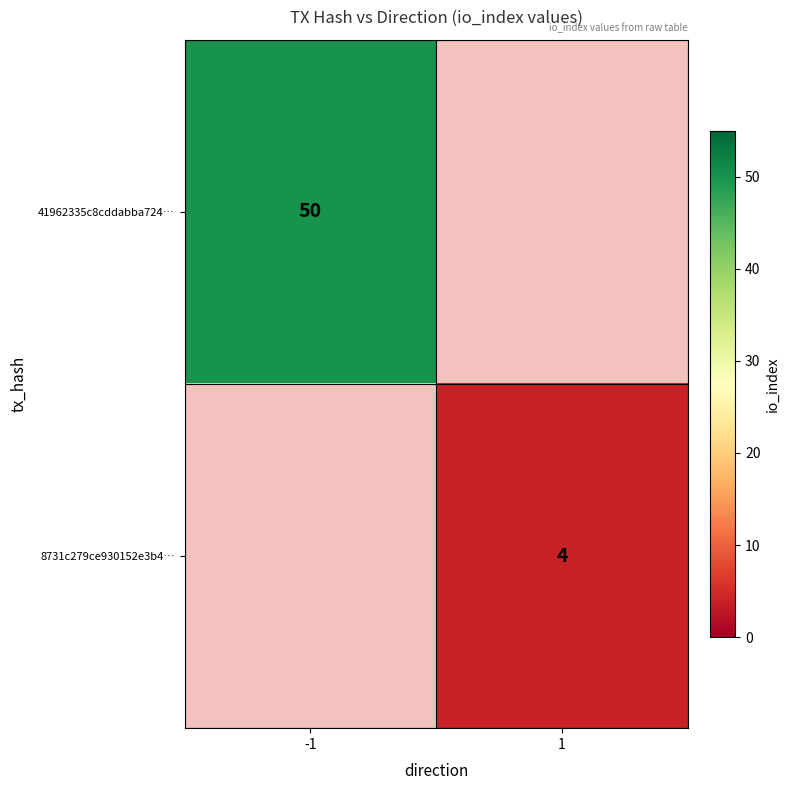

Count the number of data series in this chart.

2